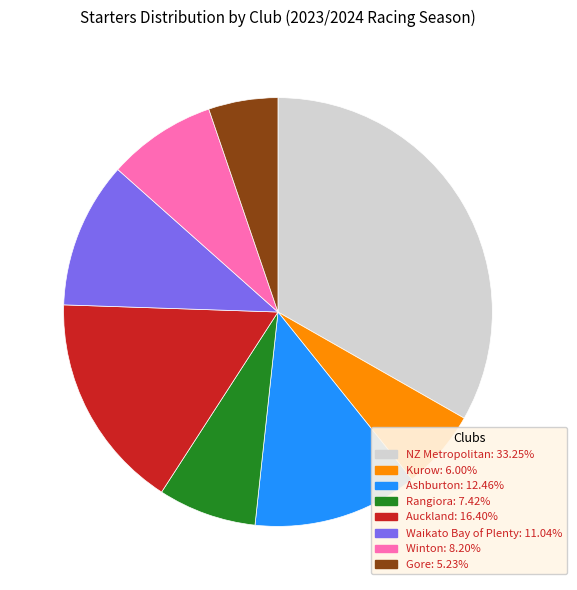

Is there any slice that represents more than half of the pie?

No